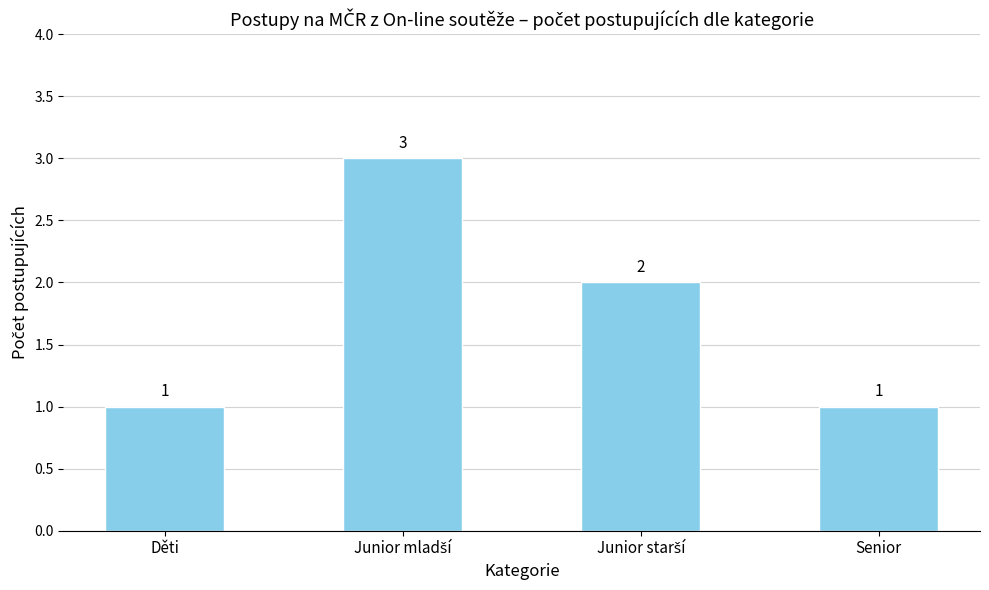

How many values are between 1 and 3?

4